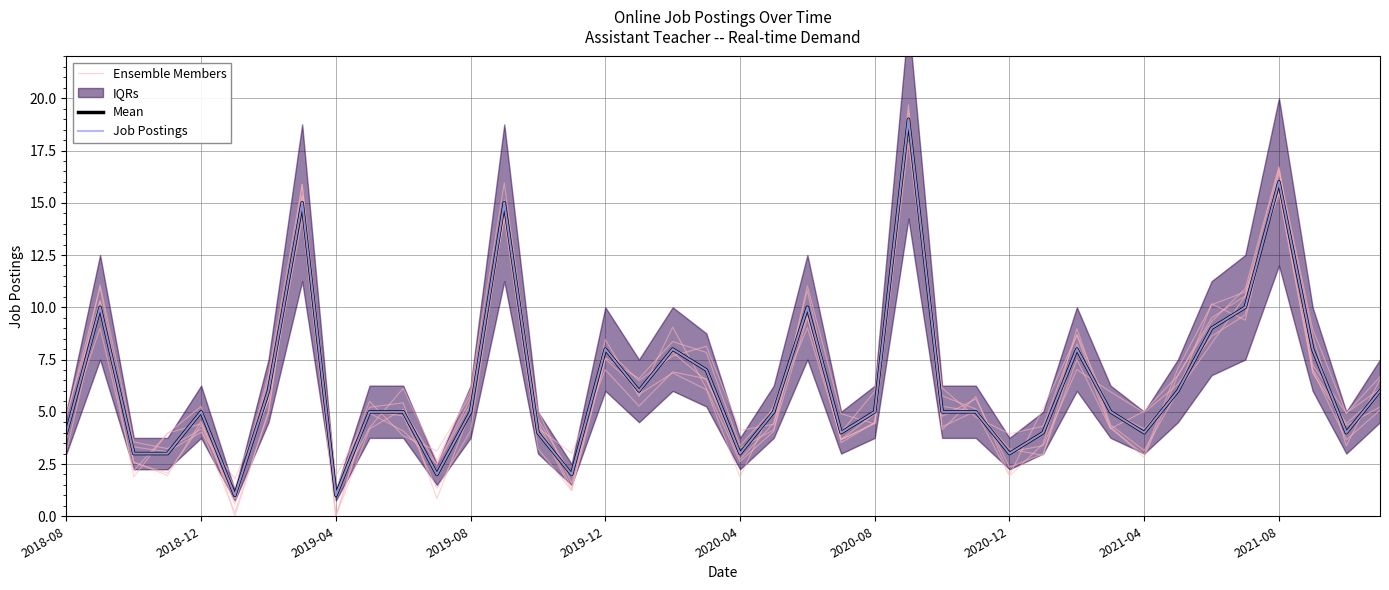

Reading right to left, transcribe all the data shown in this chart.

Ensemble Members: 5.9	4.4	7.0	15.5	10.7	10.1	7.1	3.0	4.2	8.3	2.9	3.2	5.0	4.3	19.7	4.9	3.7	9.5	4.1	3.3	6.5	7.8	6.1	7.5	1.2	3.2	14.3	5.8	3.1	3.8	5.5	1.2	15.9	4.9	0.2	4.2	3.2	3.6	11.1	3.7
Mean: 6.0	4.0	8.0	16.0	10.0	9.0	6.0	4.0	5.0	8.0	4.0	3.0	5.0	5.0	19.0	5.0	4.0	10.0	5.0	3.0	7.0	8.0	6.0	8.0	2.0	4.0	15.0	5.0	2.0	5.0	5.0	1.0	15.0	6.0	1.0	5.0	3.0	3.0	10.0	4.0
Job Postings: 6.0	4.0	8.0	16.0	10.0	9.0	6.0	4.0	5.0	8.0	4.0	3.0	5.0	5.0	19.0	5.0	4.0	10.0	5.0	3.0	7.0	8.0	6.0	8.0	2.0	4.0	15.0	5.0	2.0	5.0	5.0	1.0	15.0	6.0	1.0	5.0	3.0	3.0	10.0	4.0